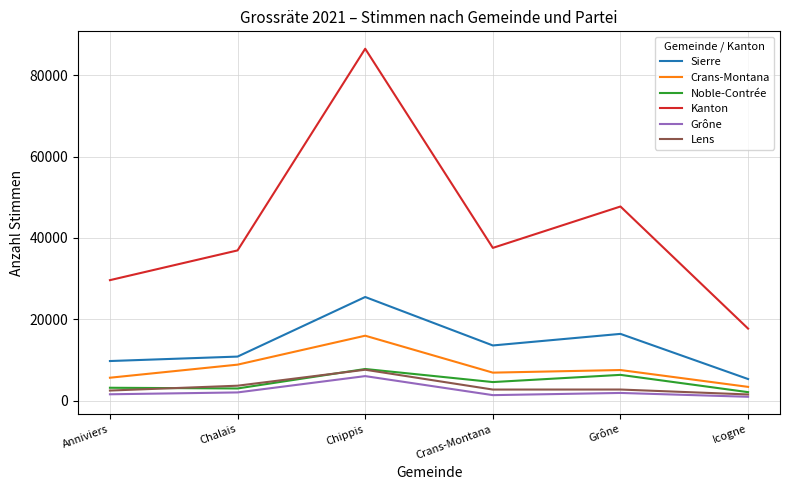

Does the chart display data point markers on the line(s)?

No